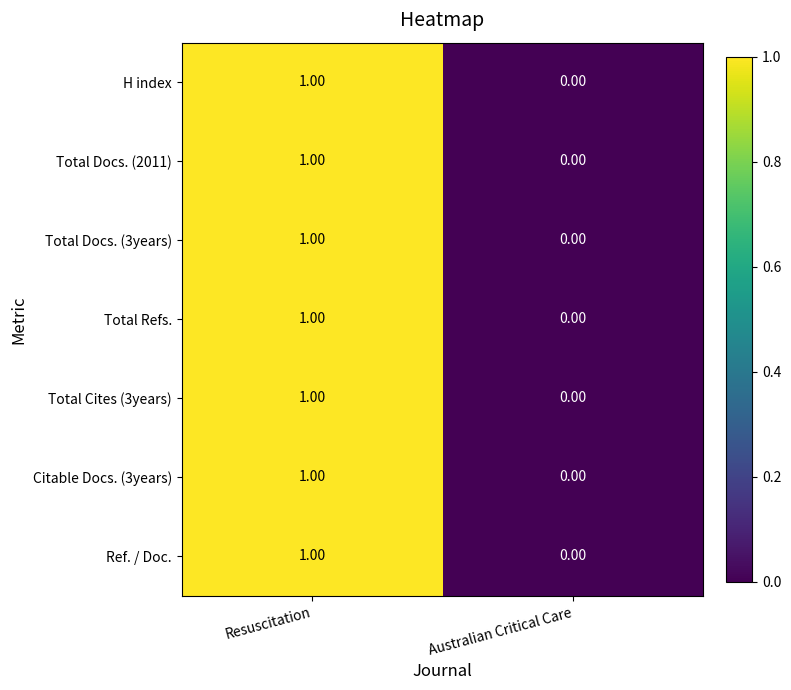

List the labels in order of H index value, largest first.

Resuscitation, Australian Critical Care